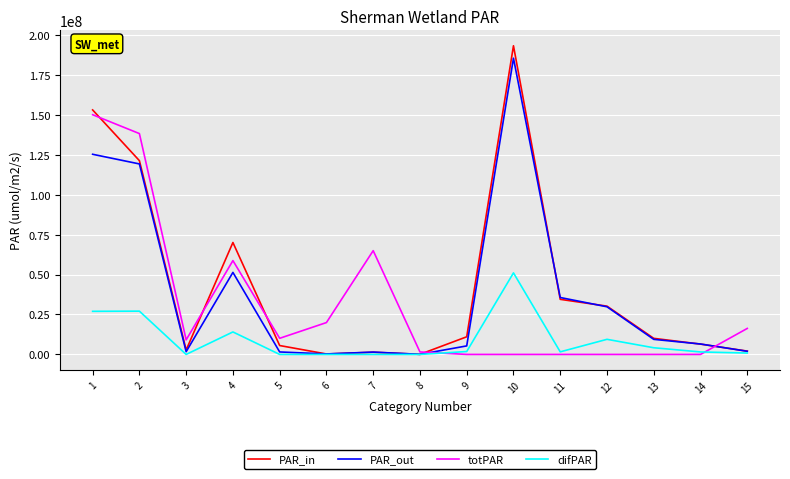

What is the difference between the maximum and minimum values in the PAR_out series?

185258748.5